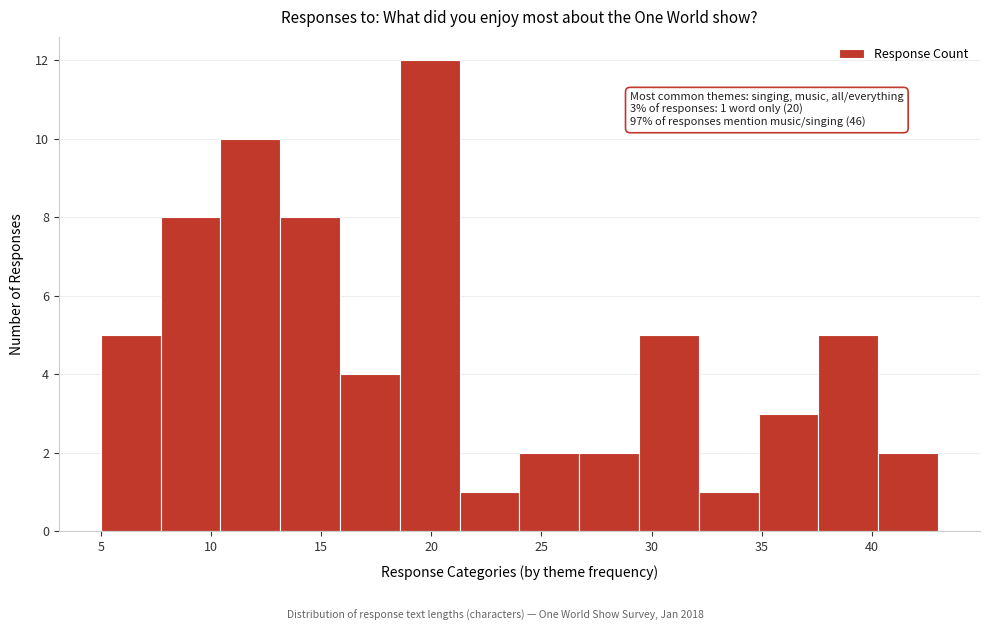

Over which range of the x-axis is the bar tallest?

18.5 to 21.5